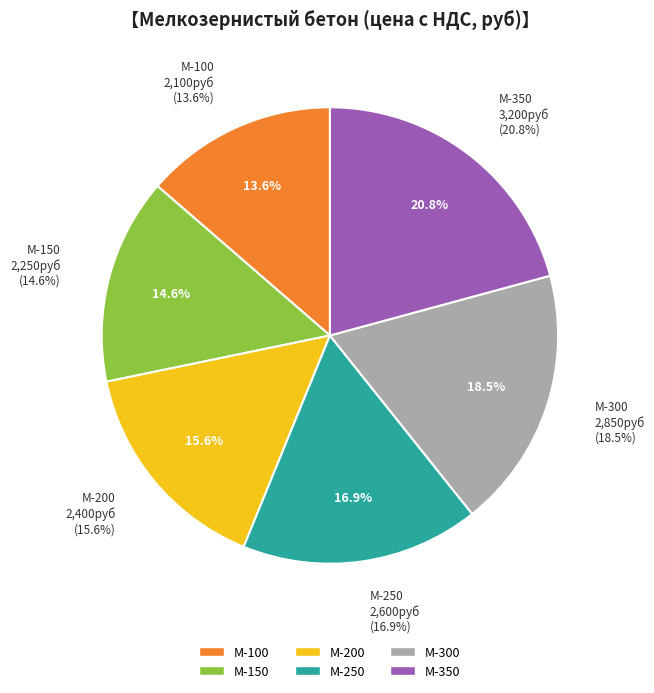

Rank the categories by value from lowest to highest.

М-100, М-150, М-200, М-250, М-300, М-350